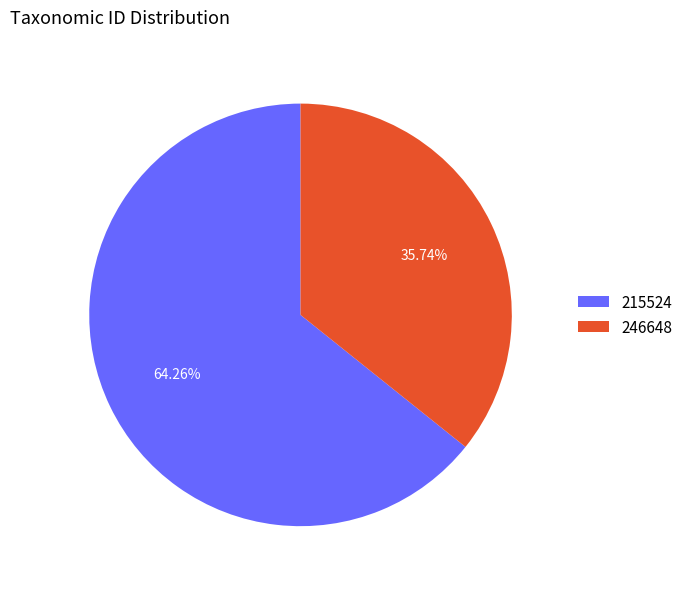

Rank the categories by value from lowest to highest.

246648, 215524